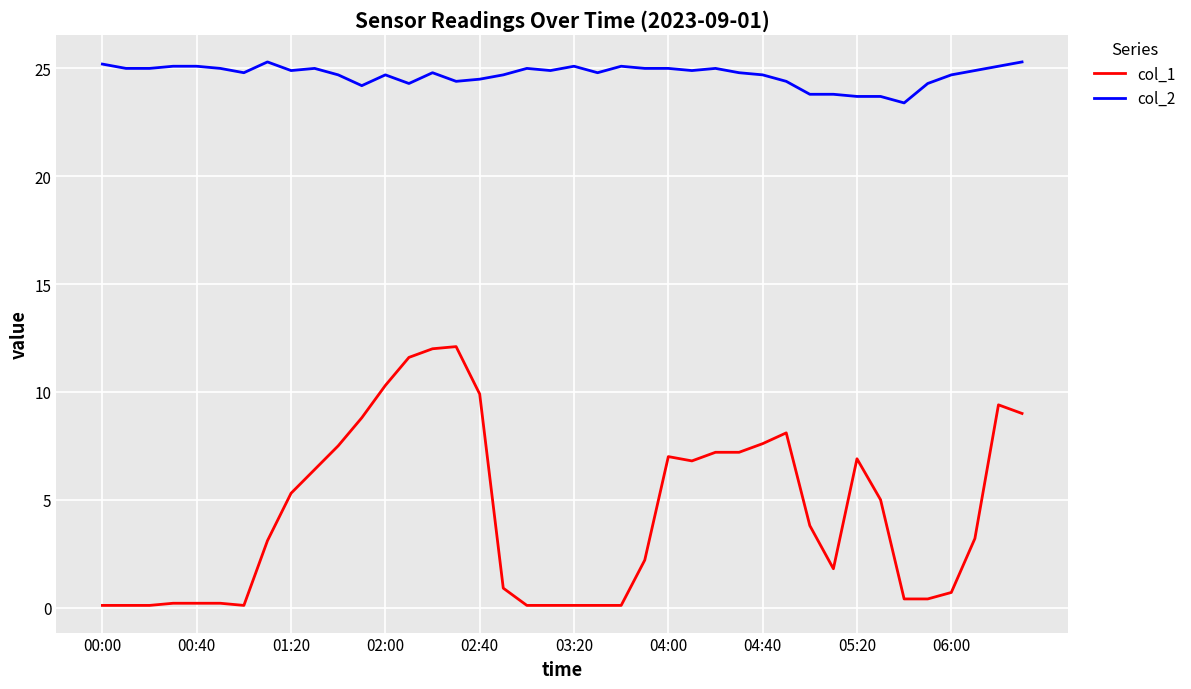

Rank the series by their maximum value, from highest to lowest.

col_2, col_1